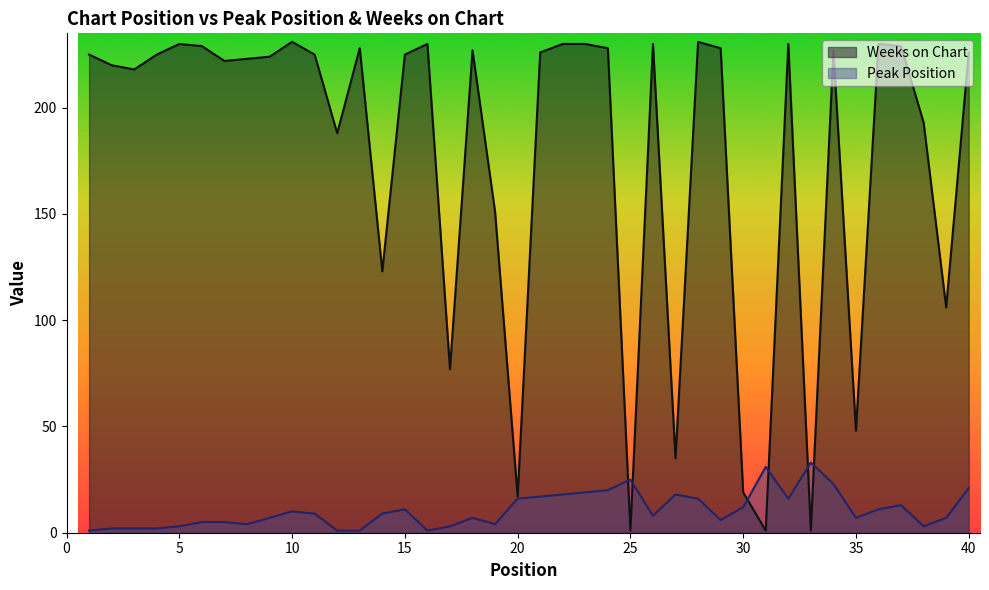

At how many categories does at least one series exceed 99?

32